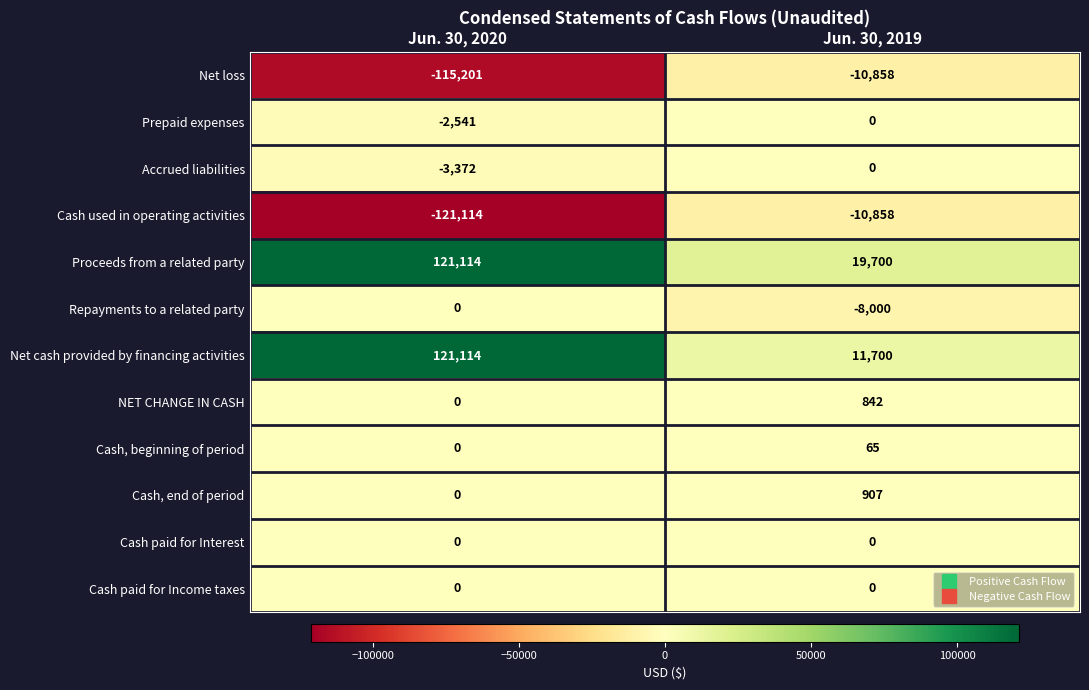

What is the sum of the Net cash provided by financing activities values at Jun. 30, 2020 and Jun. 30, 2019?

132814